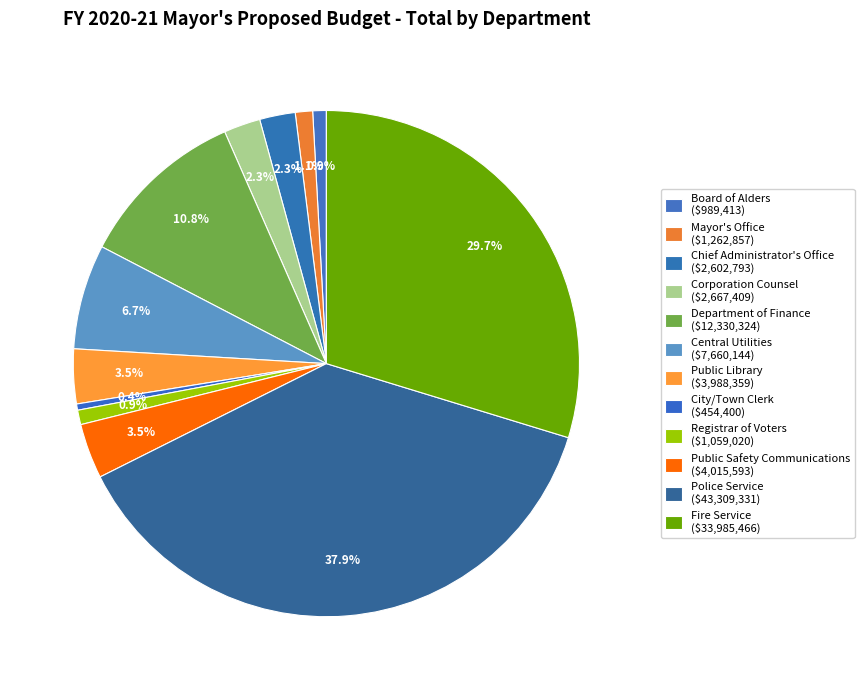

To the nearest percent, what portion does Central Utilities represent?

7%